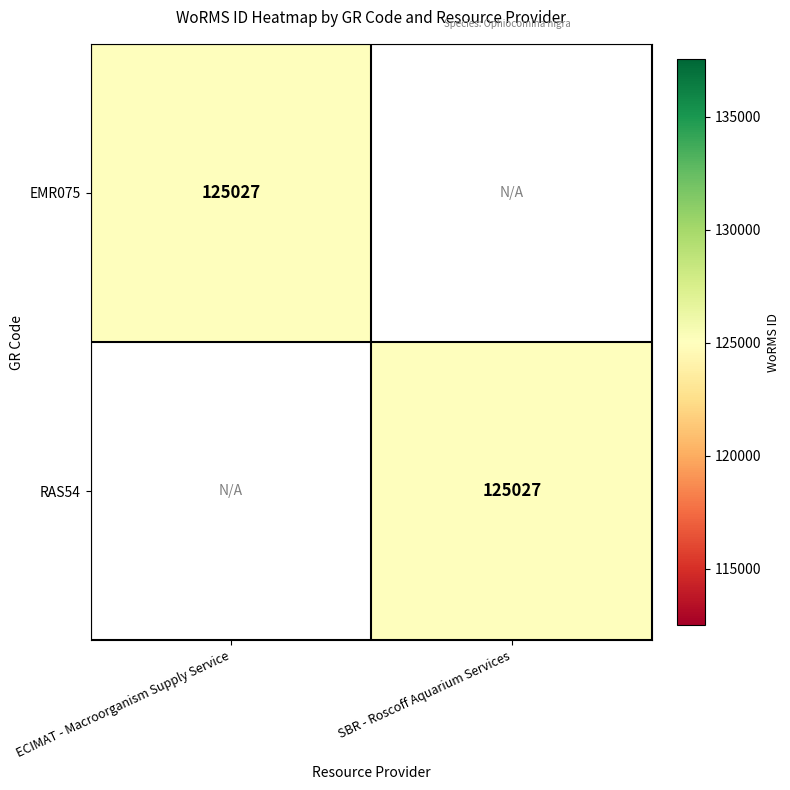

Is it true that RAS54 equals 83918 at SBR - Roscoff Aquarium Services?

False